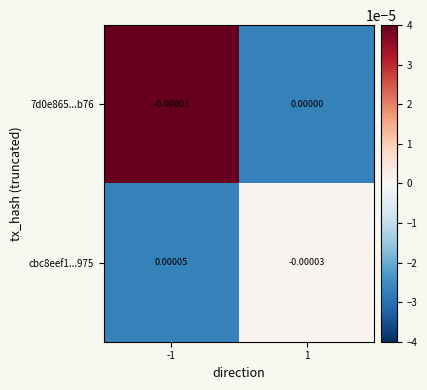

At which category does the chart reach its peak across all series?

-1